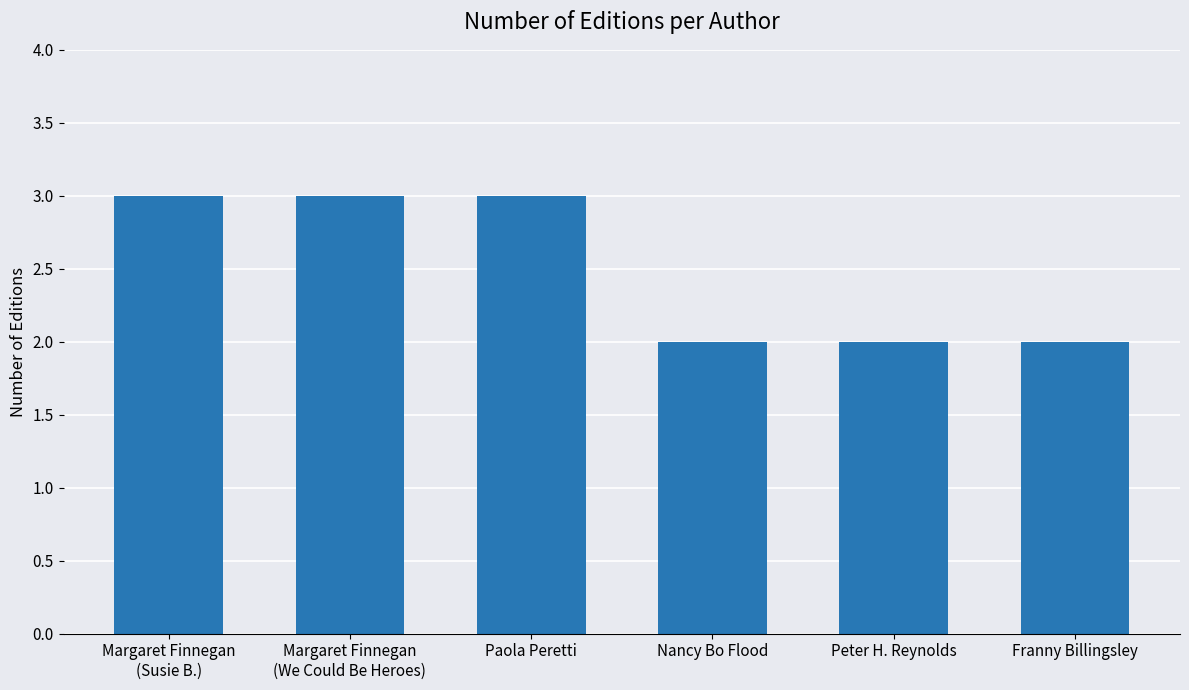

What is the label of the 2nd bar from the left?

Margaret Finnegan
(We Could Be Heroes)